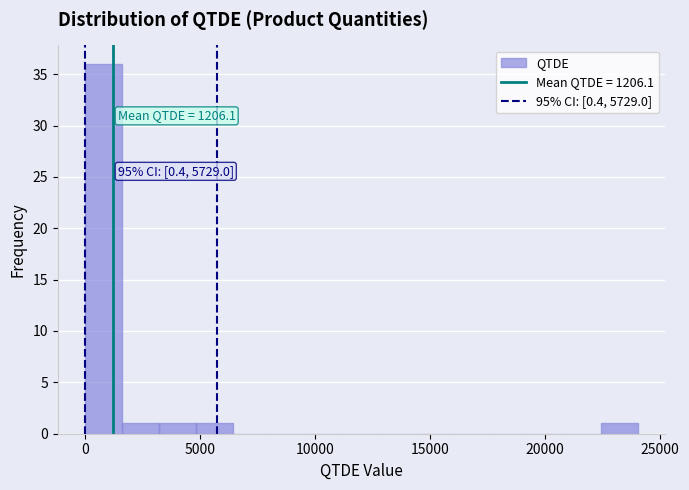

Around what value on the x-axis is the tallest bar? Give the approximate position of its centre, as read against the axis.

1000